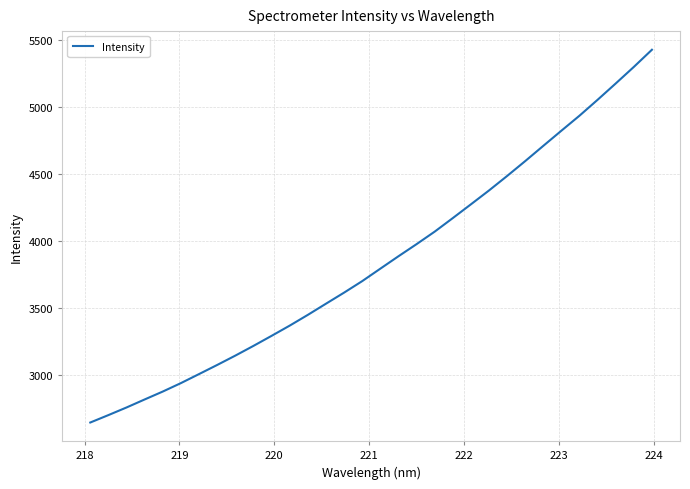

What is the difference between the maximum and minimum values?

2782.8